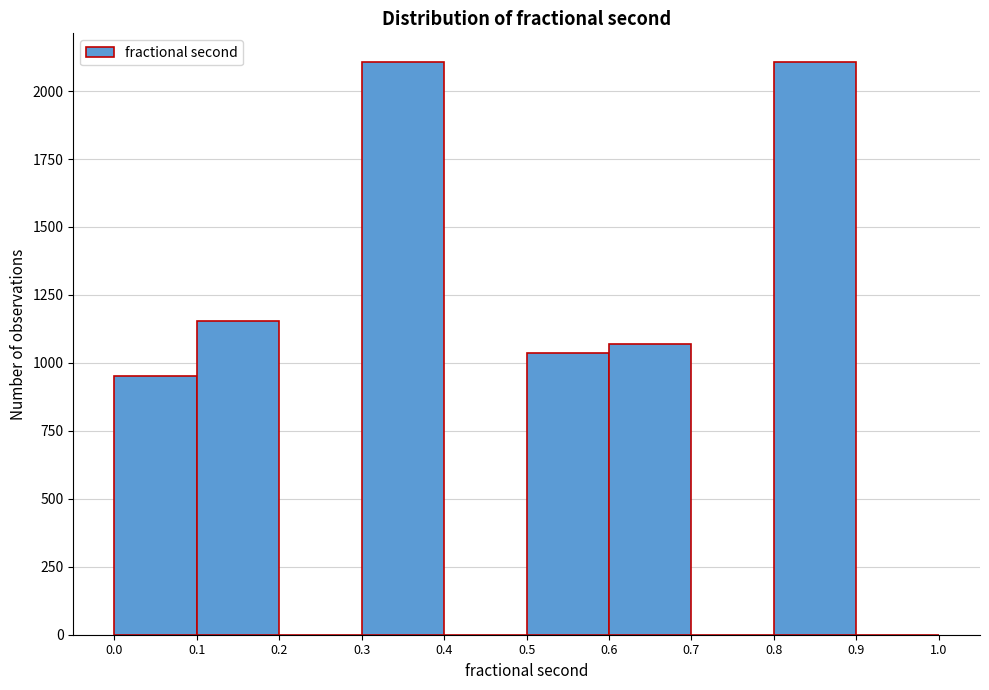

Reading left to right, list every bar in this chart as the range it spans on the x-axis followed by its height. The values are not printed on the chart, so give them approximately, as read against the axis.

0.0 to 0.1: 950
0.1 to 0.2: 1150
0.2 to 0.3: 0
0.3 to 0.4: 2100
0.4 to 0.5: 0
0.5 to 0.6: 1050
0.6 to 0.7: 1050
0.7 to 0.8: 0
0.8 to 0.9: 2100
0.9 to 1.0: 0